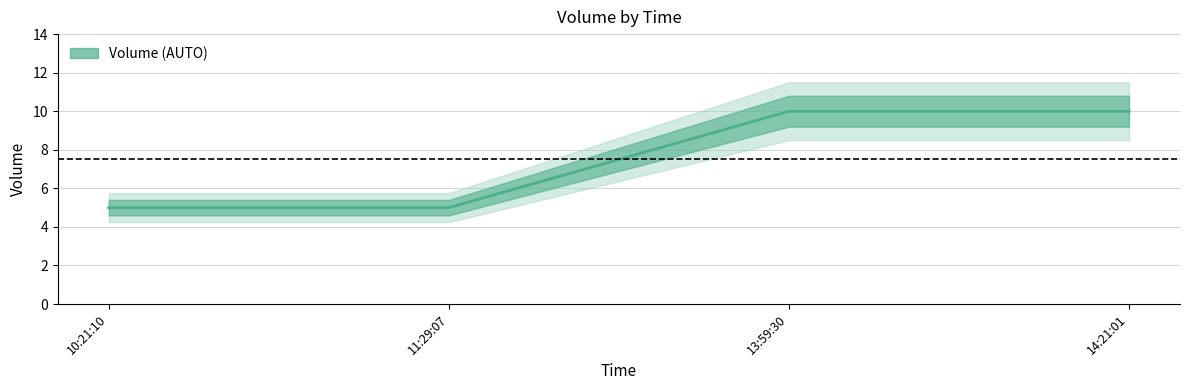

What is the difference between the maximum and minimum values?

5